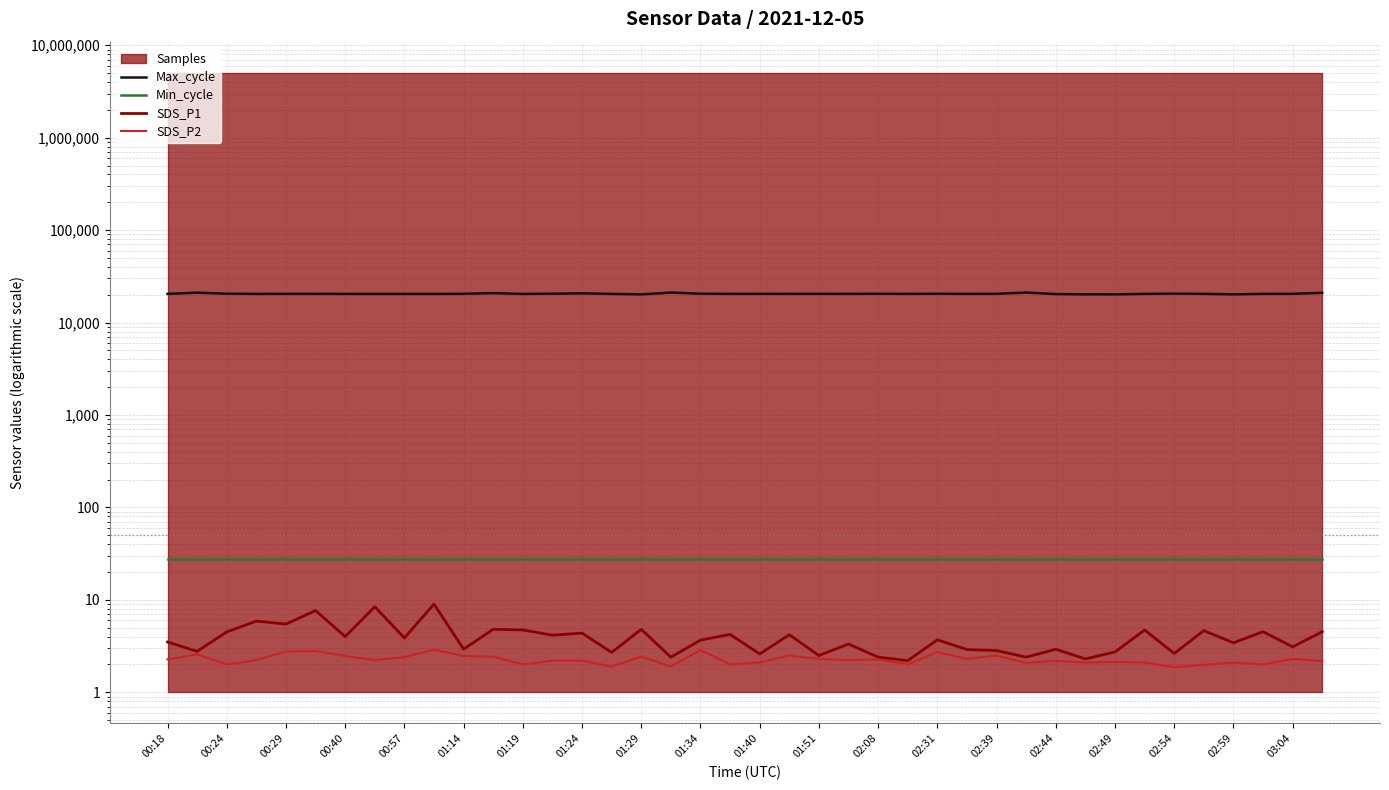

What is the minimum value shown in the chart?

1.9